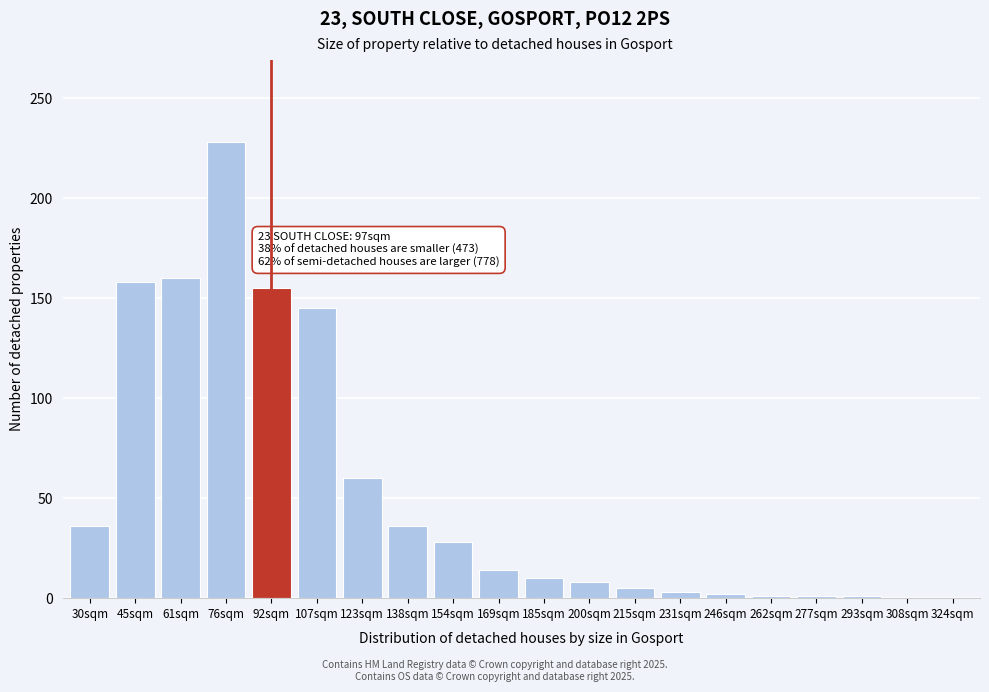

The value at 61sqm is 160. True or false?

True